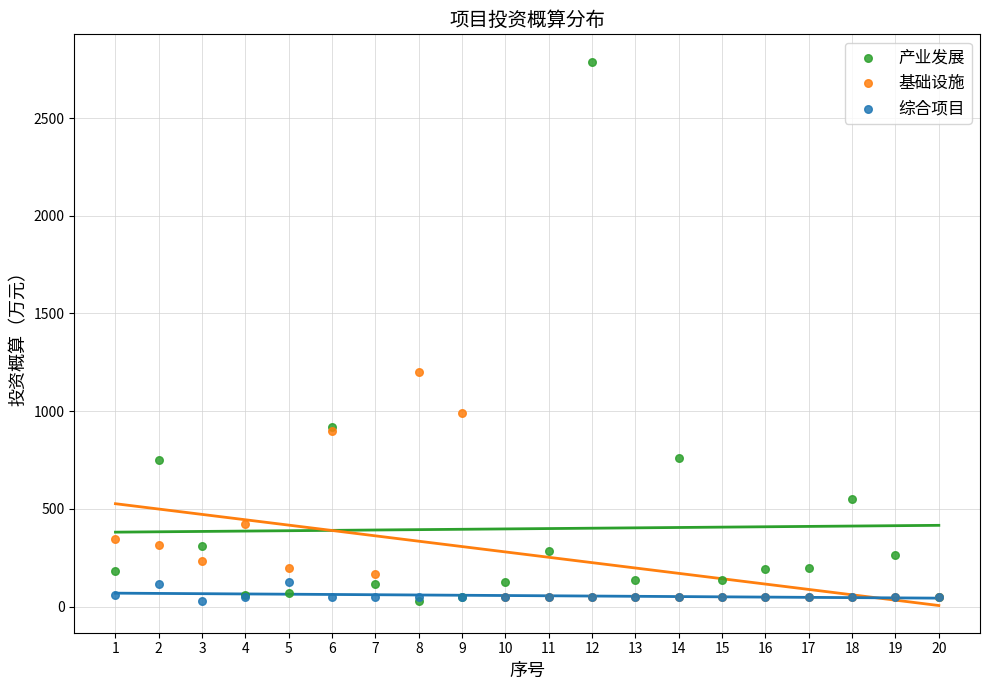

In the 产业发展 series, what Y value is closest to 1409?

920.0